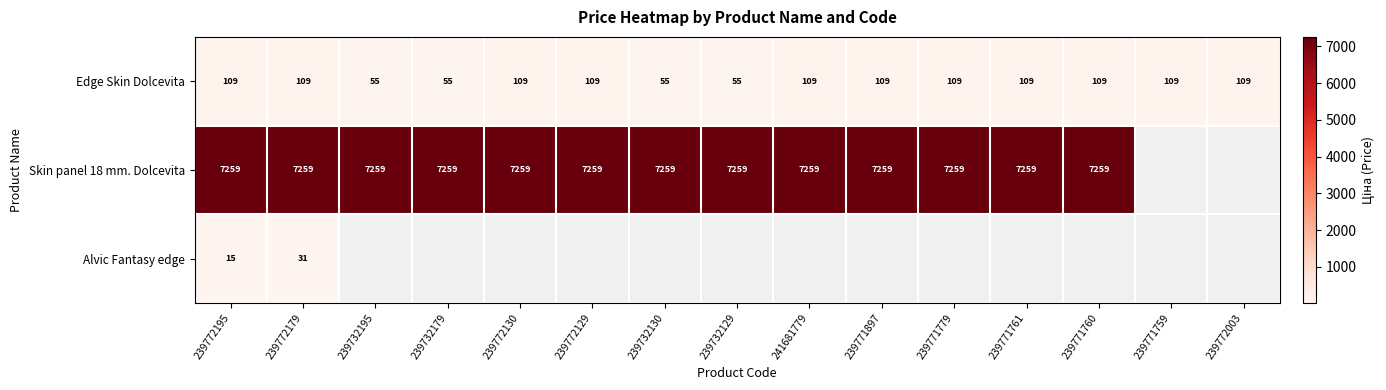

What is the average value of the Edge Skin Dolcevita series?

95